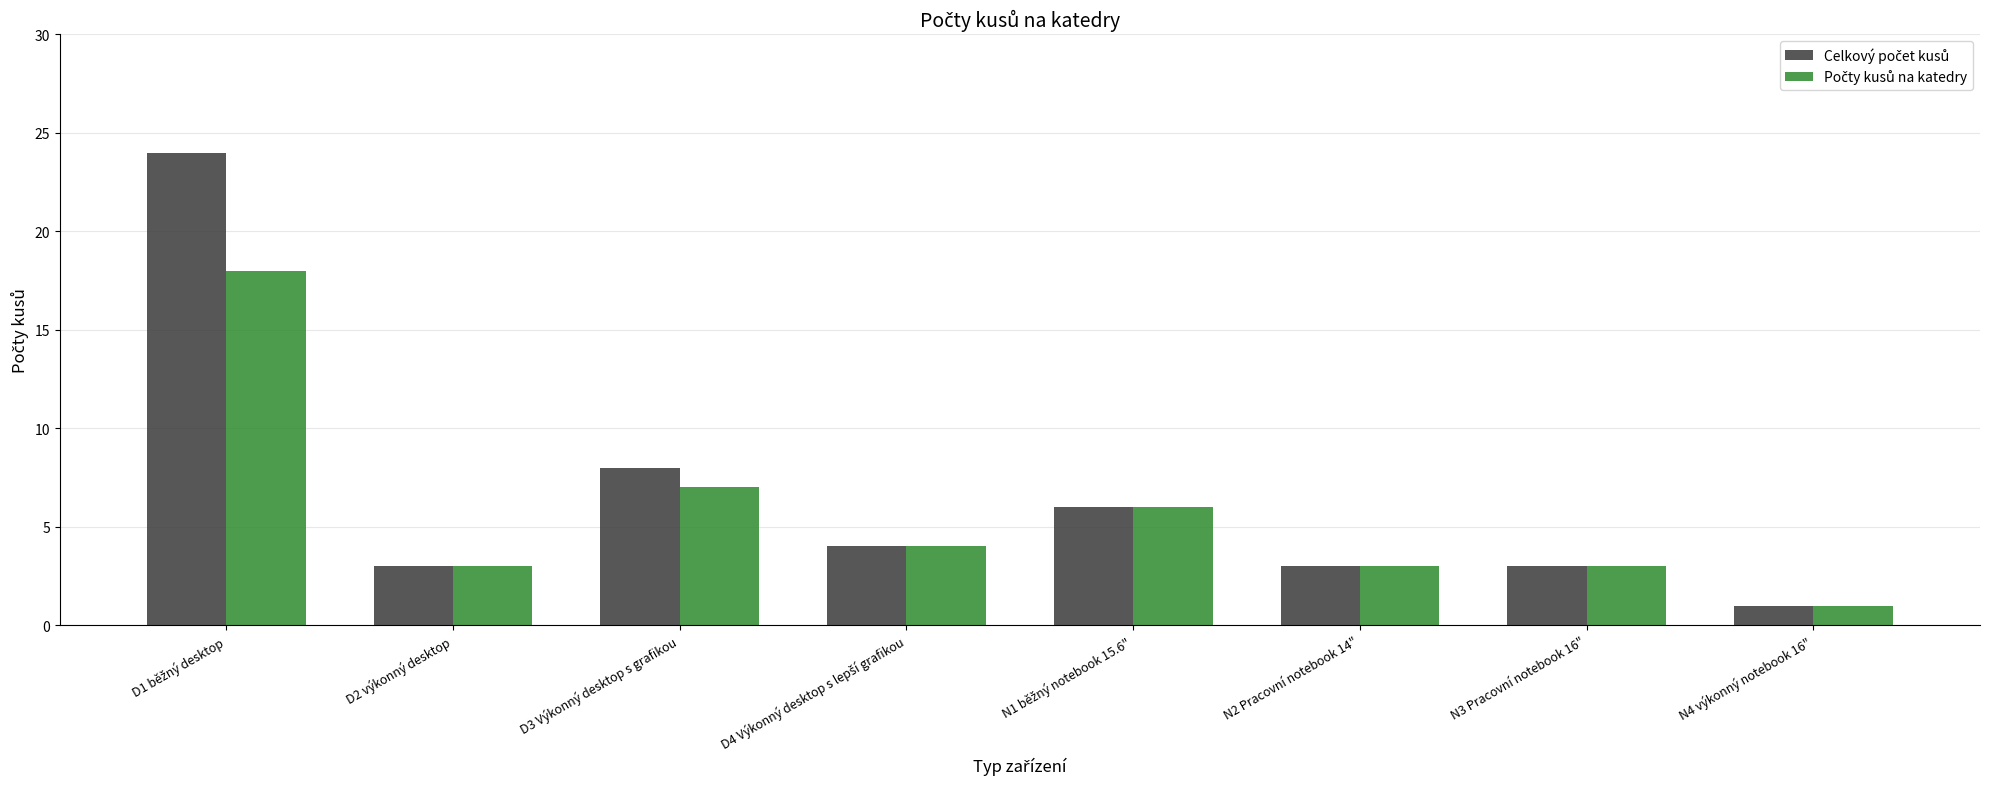

How many data points does each series have?

8